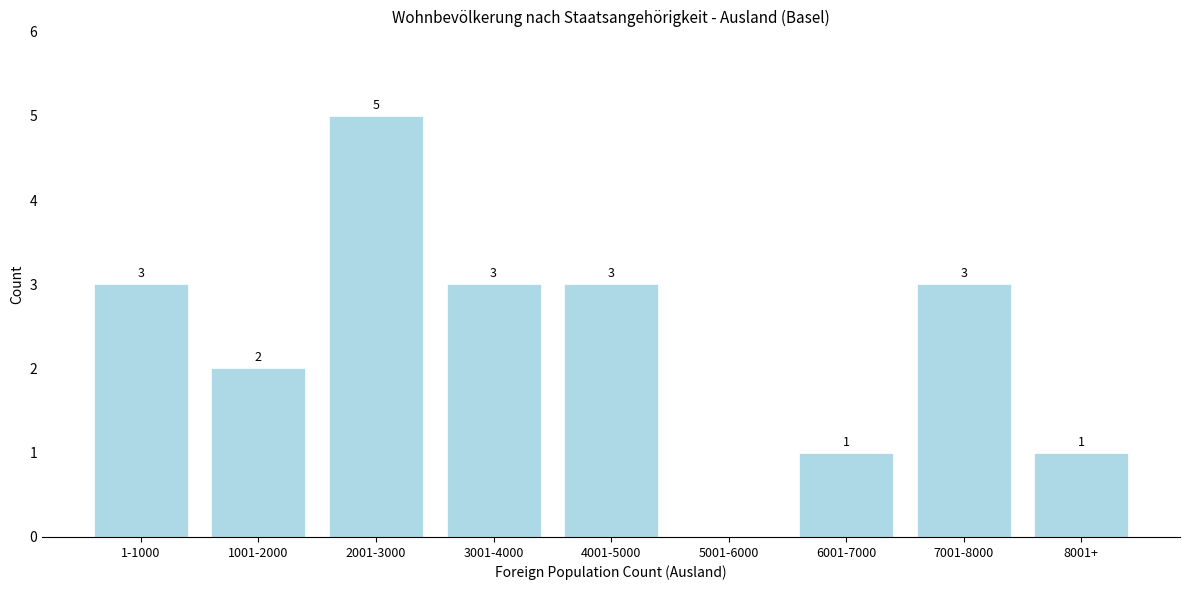

Reading left to right, extract all data points from this chart.

1-1000=3	1001-2000=2	2001-3000=5	3001-4000=3	4001-5000=3	5001-6000=0	6001-7000=1	7001-8000=3	8001+=1